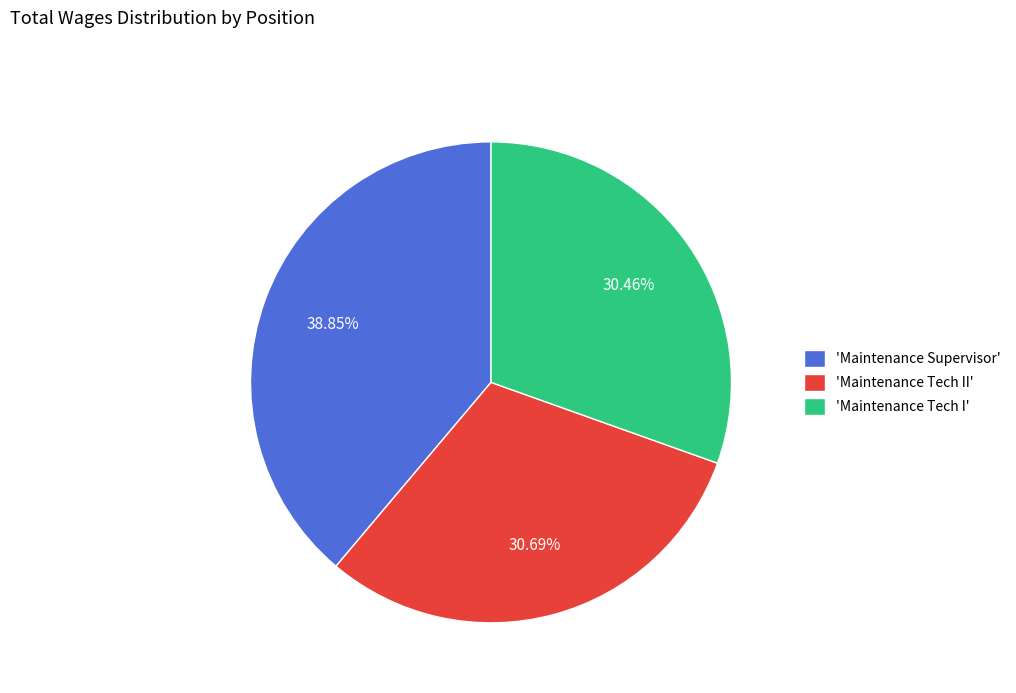

Which slice is the largest?

'Maintenance Supervisor'